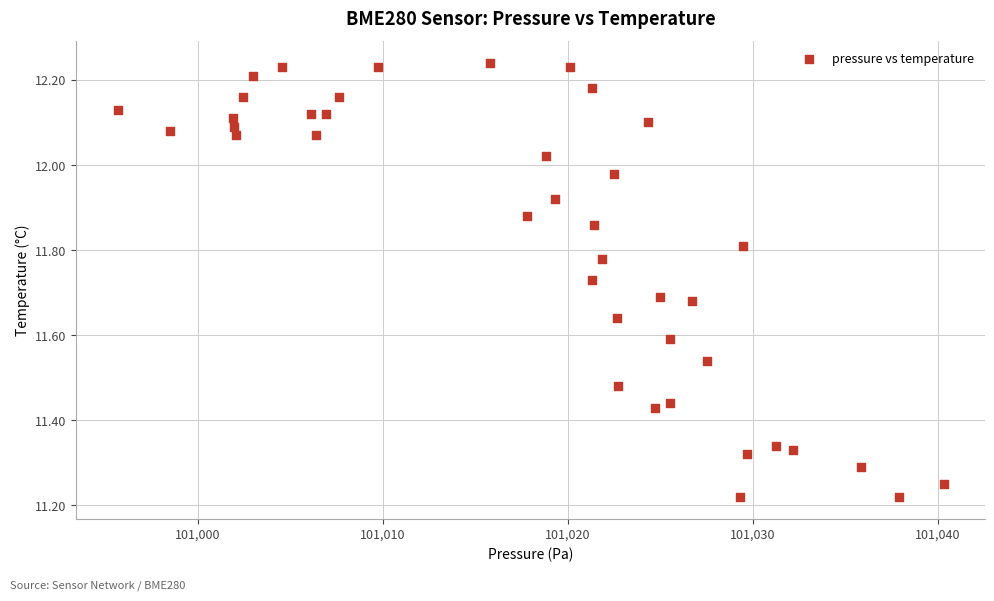

What is the range of Y values (max minus min)?

1.0